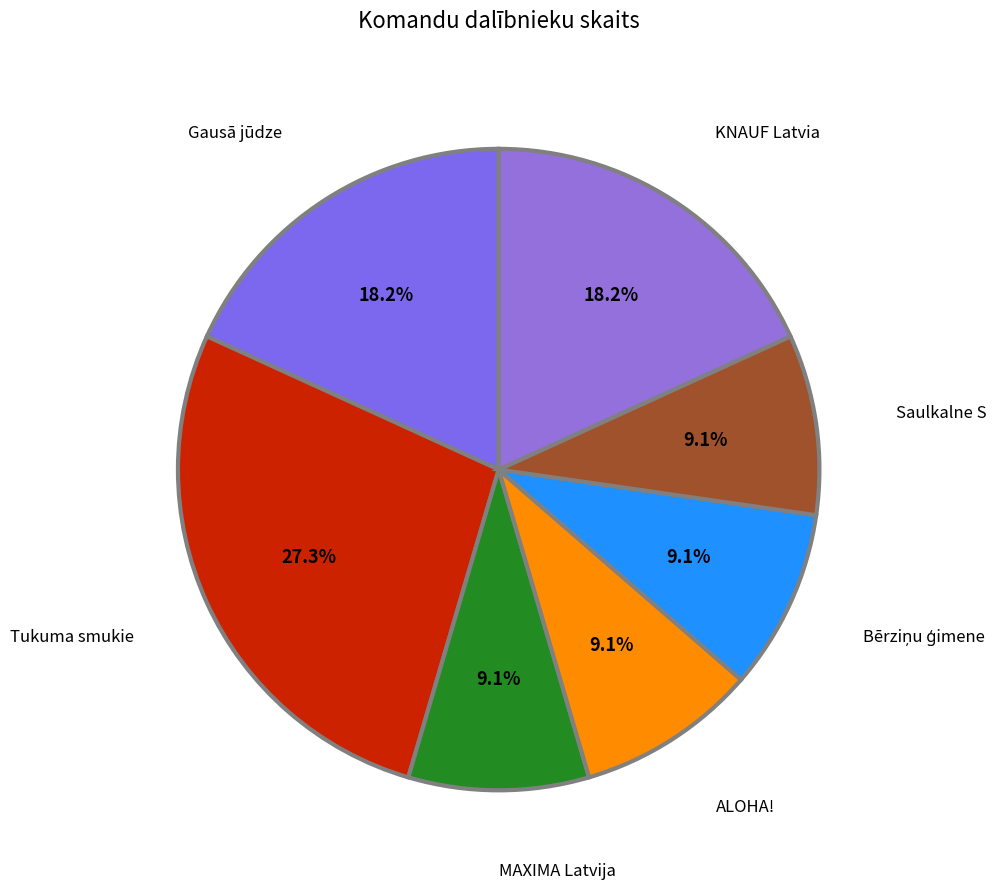

To the nearest percent, what portion does ALOHA! represent?

9%